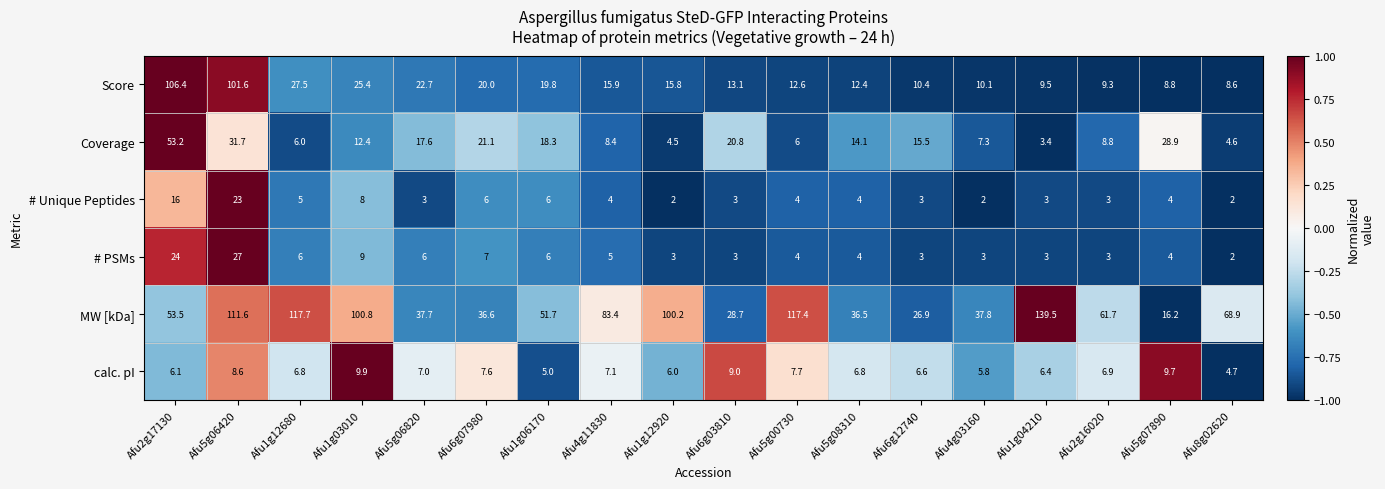

At which category is the sum across all series the highest?

Afu5g06420